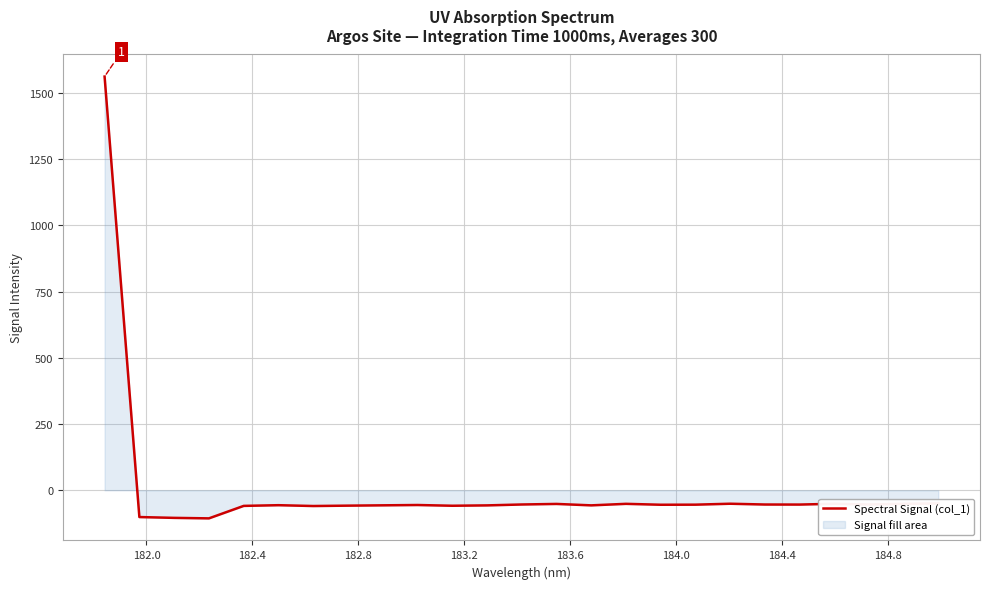

What is the minimum value shown in the chart?

-106.2